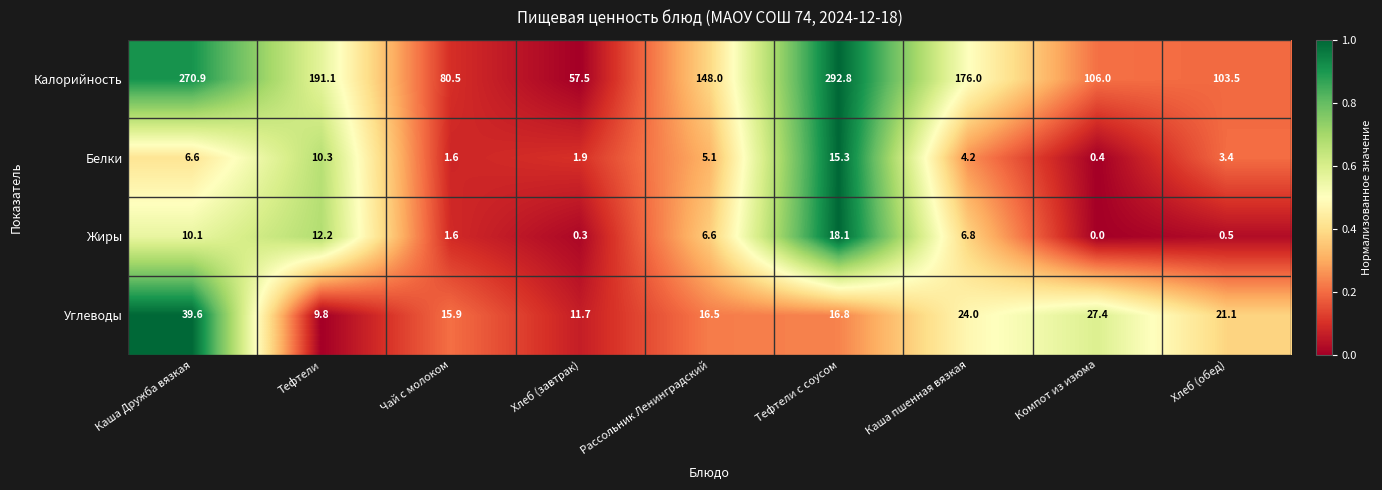

True or false: Белки has a value of 3.4 at Хлеб (завтрак).

False